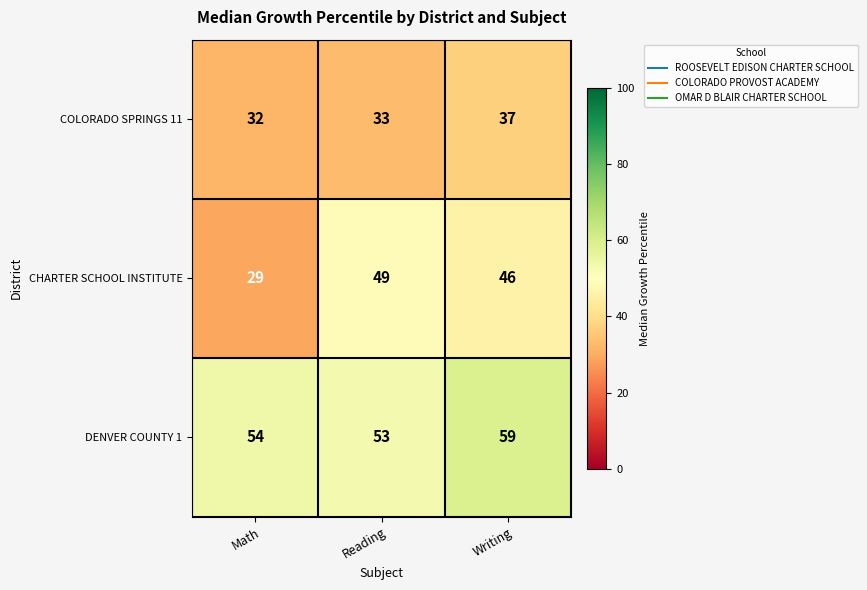

Reading left to right, list all the values displayed in this chart.

COLORADO SPRINGS 11: 32	33	37
CHARTER SCHOOL INSTITUTE: 29	49	46
DENVER COUNTY 1: 54	53	59